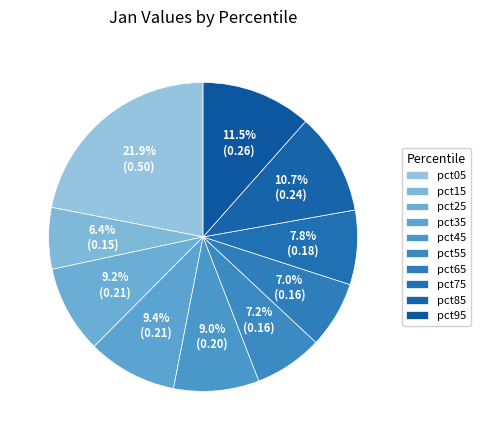

How many segments does this pie chart have?

10